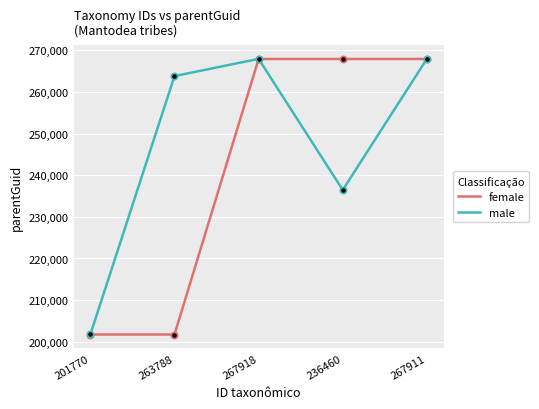

Between 267918 and 236460, which series saw the biggest shift?

male